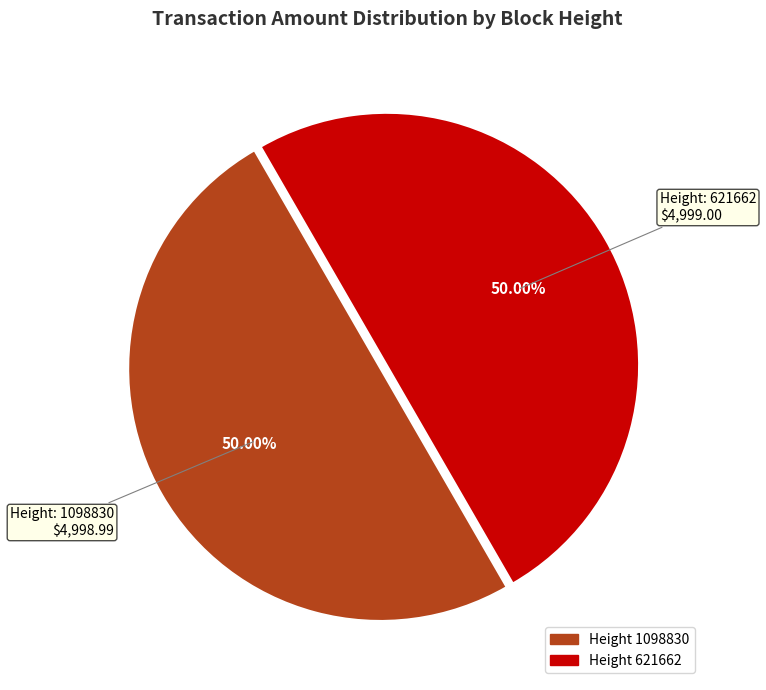

What is the largest slice in the pie chart?

621662